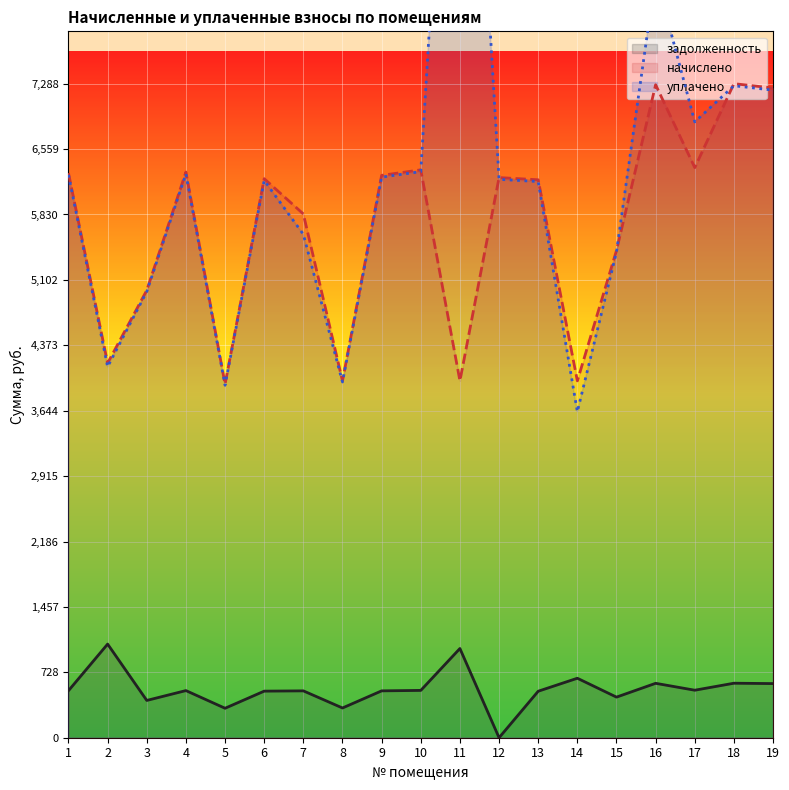

At which category is the sum across all series the highest?

11